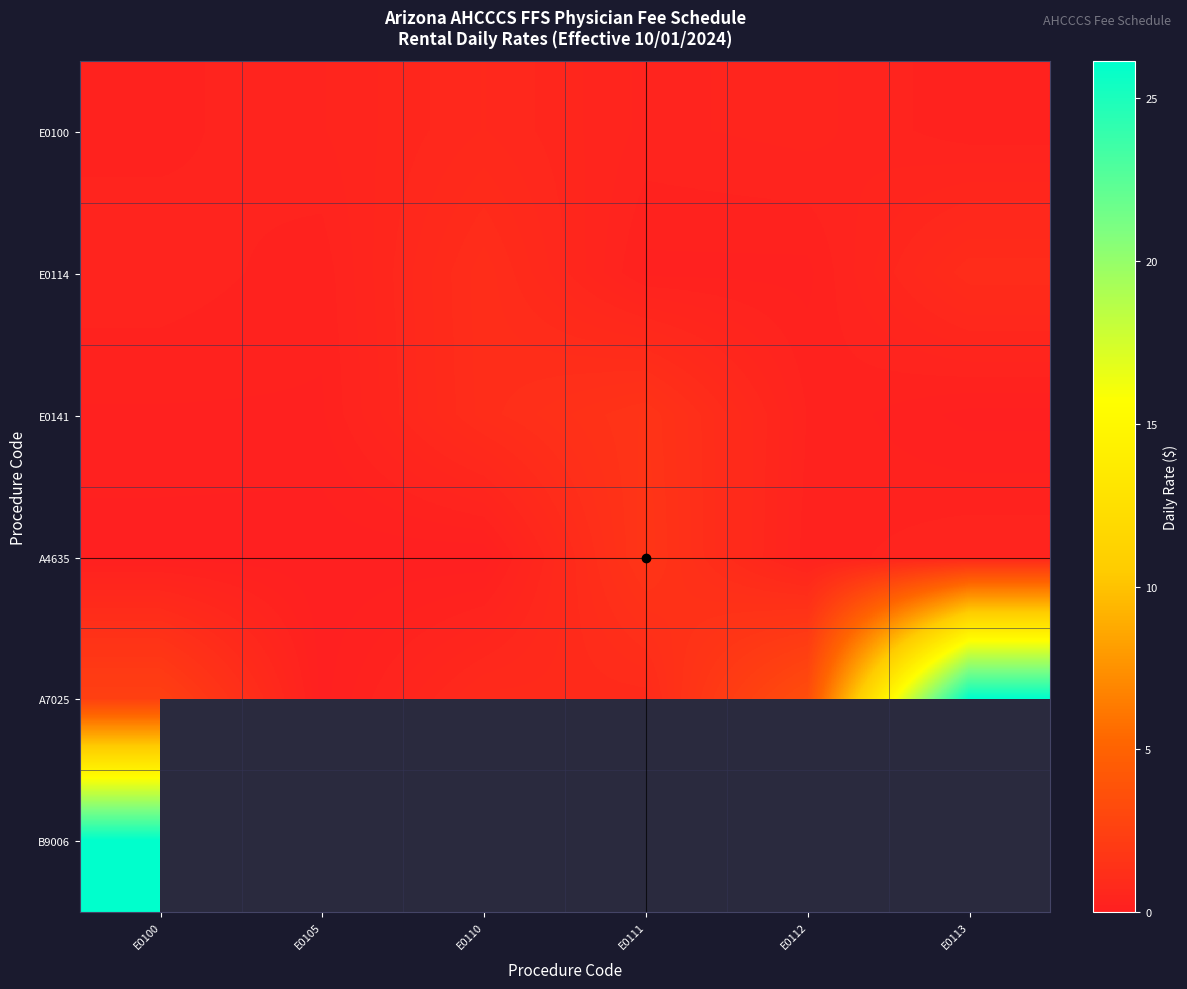

Which series has the largest total across all categories?

A7025